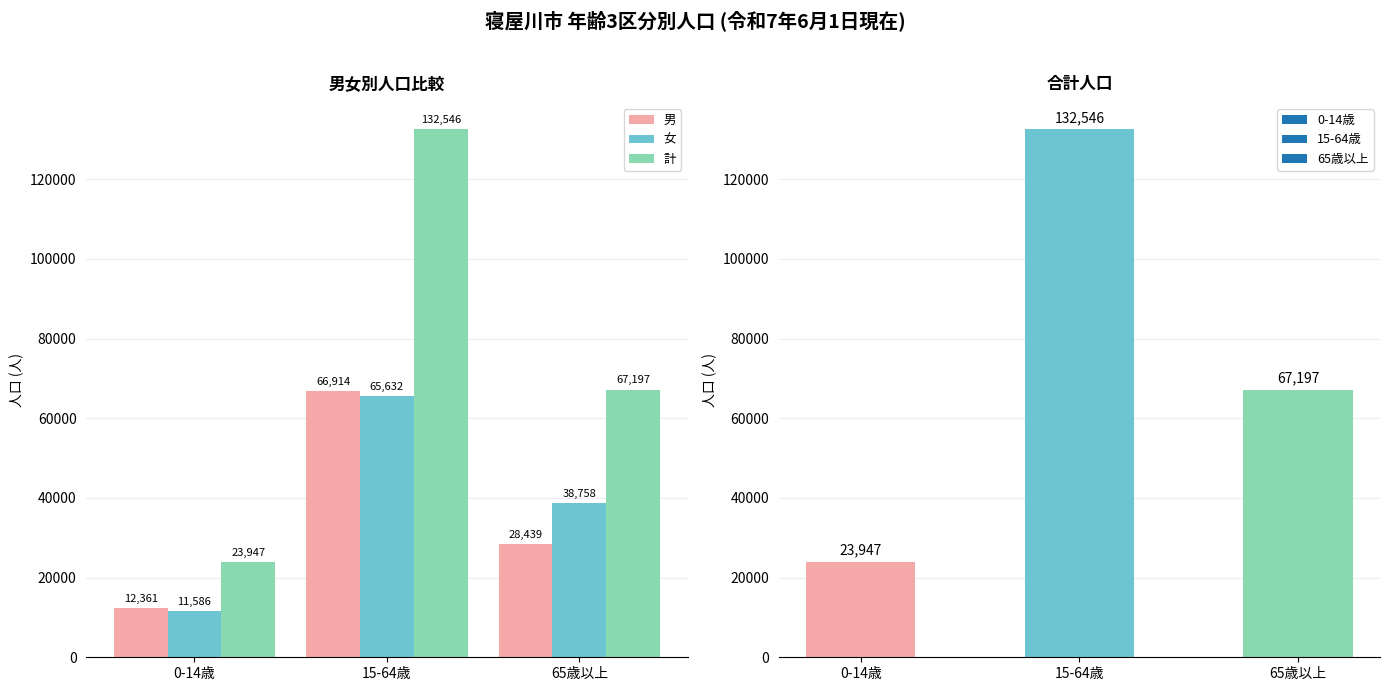

What is the label of the 3rd bar from the left?

65歳以上